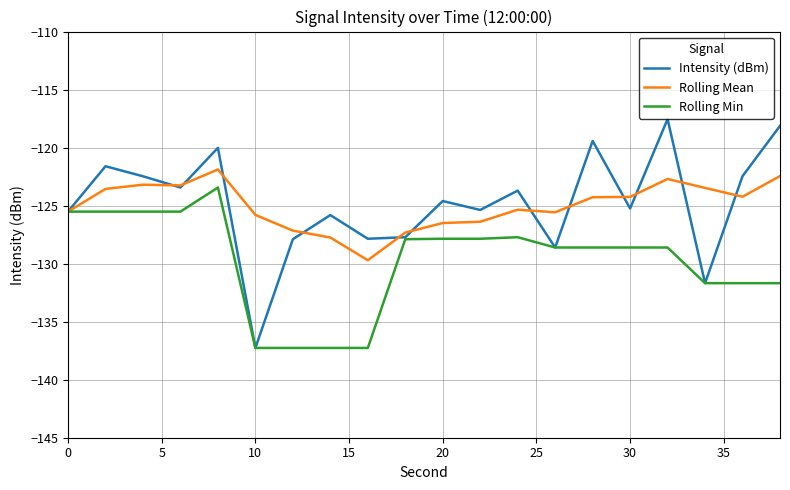

What is the maximum value for Rolling Min?

-123.4